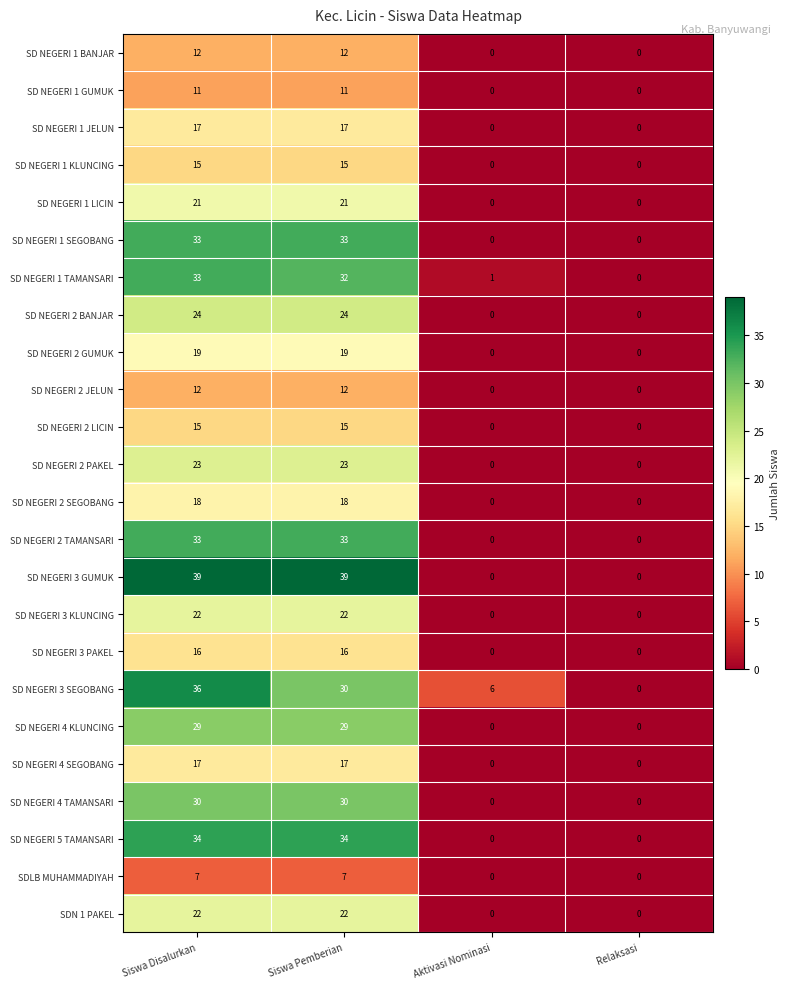

What is the maximum value for SD NEGERI 1 LICIN?

21